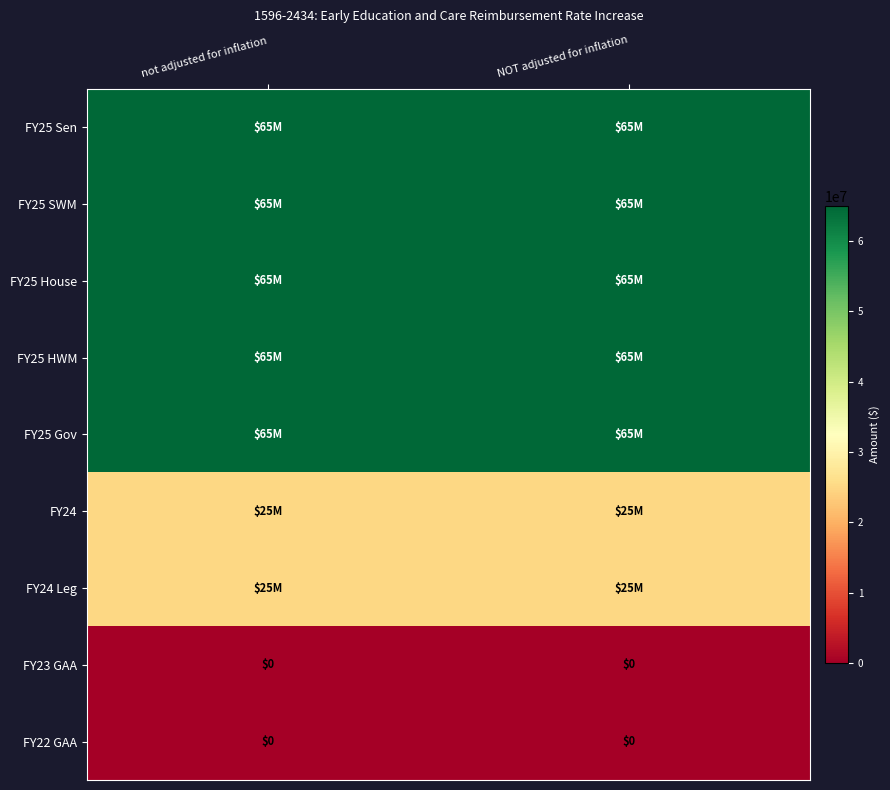

What is the spread (max minus min) of values at not adjusted for inflation?

65000000